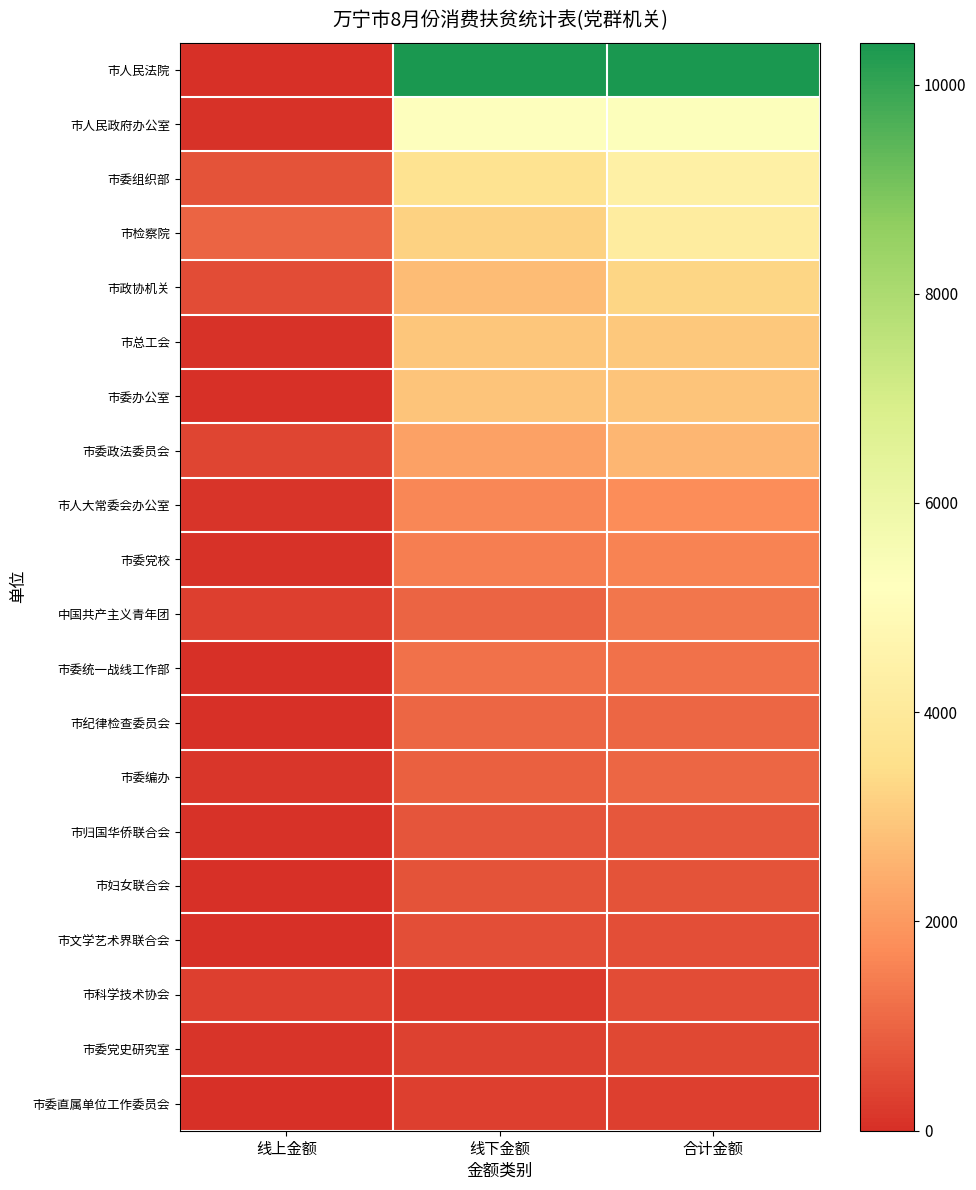

Reading left to right, what are all the values shown in this chart?

市人民法院: 线上金额=0.0	线下金额=10400.0	合计金额=10400.0
市人民政府办公室: 线上金额=48.0	线下金额=5244.0	合计金额=5292.0
市委组织部: 线上金额=686.5	线下金额=3691.0	合计金额=4377.5
市检察院: 线上金额=984.0	线下金额=3200.0	合计金额=4184.0
市政协机关: 线上金额=539.0	线下金额=2741.0	合计金额=3280.0
市总工会: 线上金额=50.0	线下金额=2935.0	合计金额=2985.0
市委办公室: 线上金额=0.0	线下金额=2900.0	合计金额=2900.0
市委政法委员会: 线上金额=420.0	线下金额=2190.0	合计金额=2610.0
市人大常委会办公室: 线上金额=100.0	线下金额=1650.0	合计金额=1750.0
市委党校: 线上金额=48.0	线下金额=1496.0	合计金额=1544.0
中国共产主义青年团: 线上金额=299.0	线下金额=1010.0	合计金额=1309.0
市委统一战线工作部: 线上金额=0.0	线下金额=1240.0	合计金额=1240.0
市纪律检查委员会: 线上金额=0.0	线下金额=1040.0	合计金额=1040.0
市委编办: 线上金额=136.0	线下金额=900.0	合计金额=1036.0
市归国华侨联合会: 线上金额=48.0	线下金额=710.0	合计金额=758.0
市妇女联合会: 线上金额=0.0	线下金额=650.0	合计金额=650.0
市文学艺术界联合会: 线上金额=0.0	线下金额=600.0	合计金额=600.0
市科学技术协会: 线上金额=320.0	线下金额=210.0	合计金额=530.0
市委党史研究室: 线上金额=90.0	线下金额=360.0	合计金额=450.0
市委直属单位工作委员会: 线上金额=0.0	线下金额=300.0	合计金额=300.0